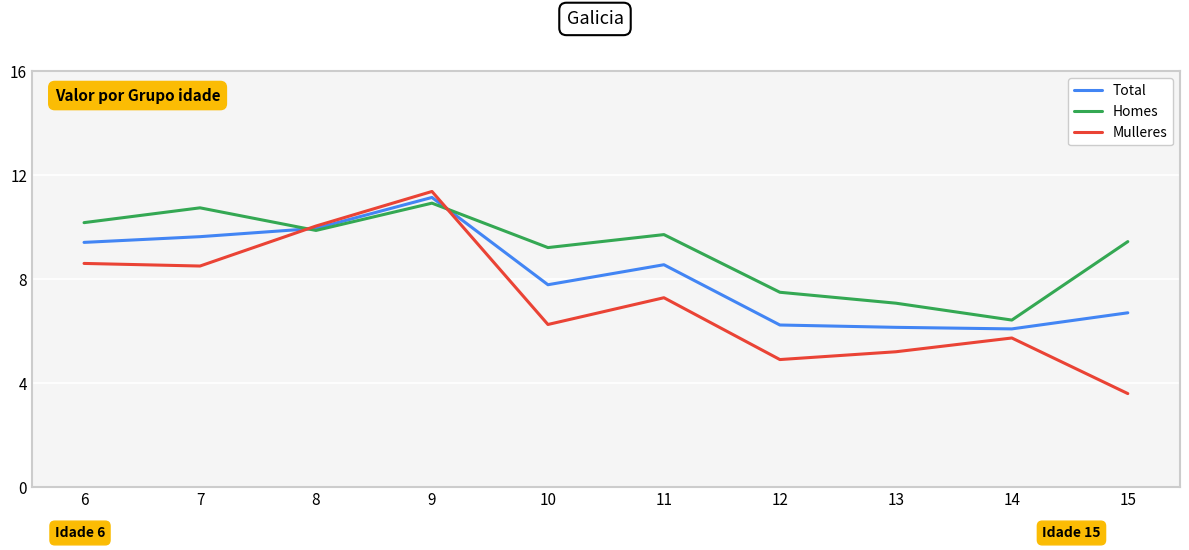

How many times do Mulleres and Homes cross each other?

2